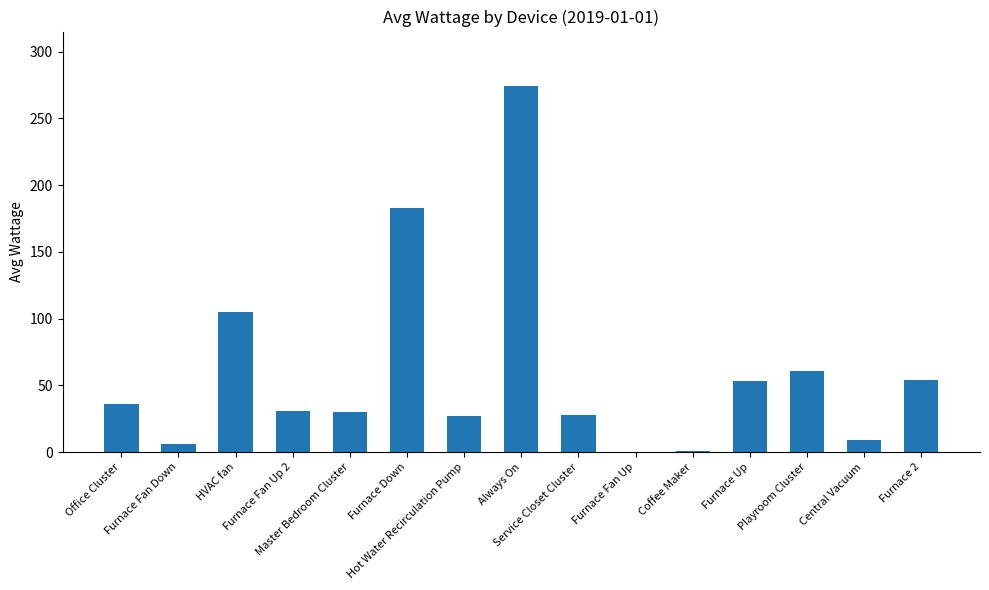

What is the sum of all values?

896.7